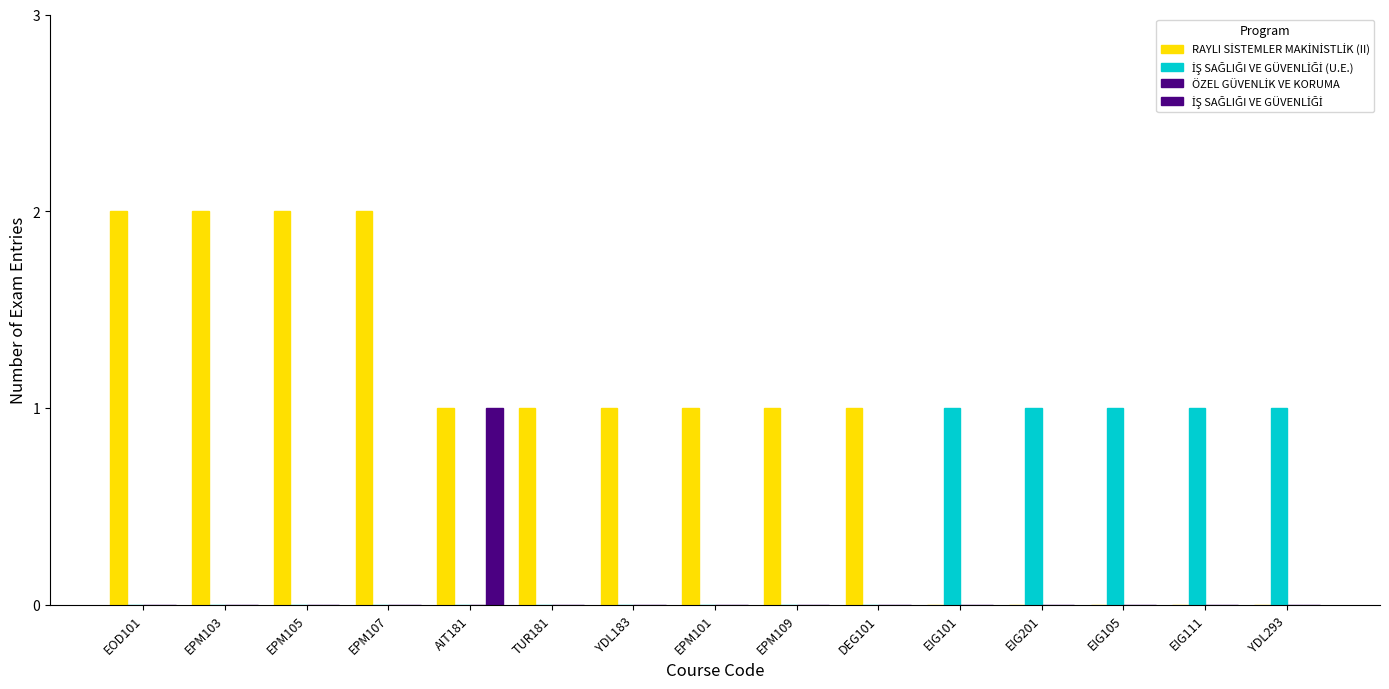

Are the bars horizontal?

No